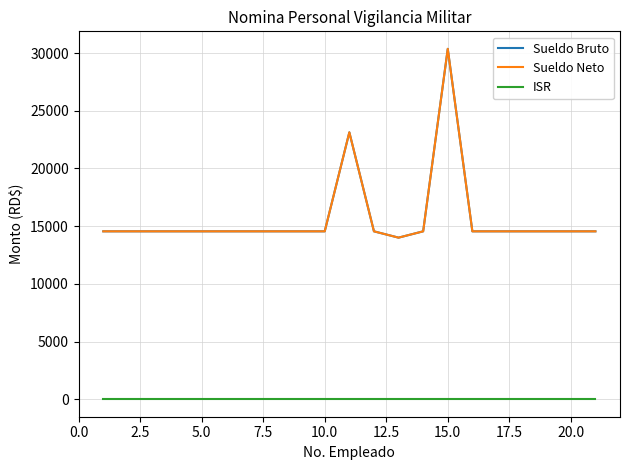

Does the chart have visible grid lines?

Yes